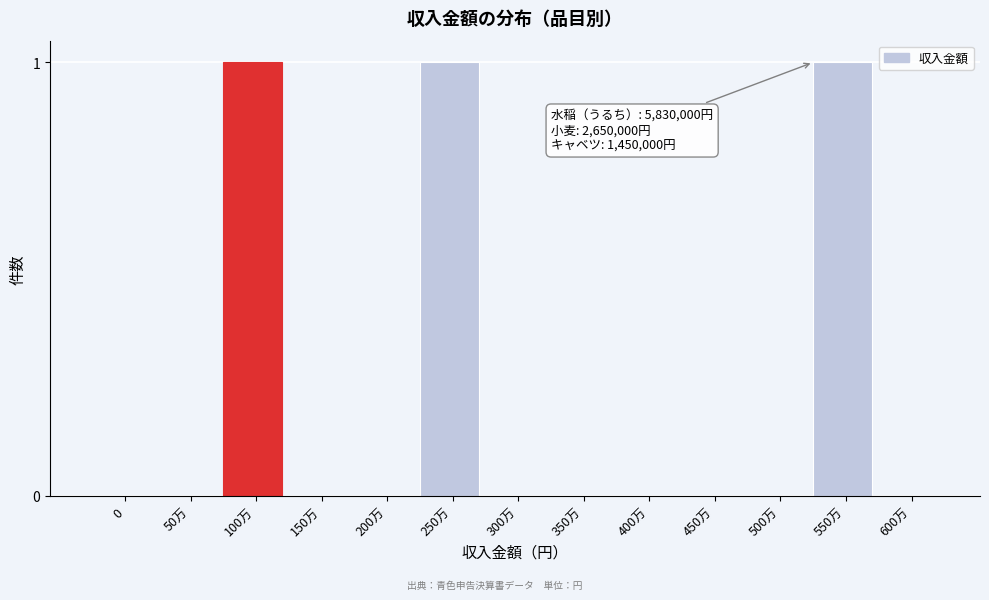

Reading right to left, list all the values displayed in this chart.

600万=0	550万=1	500万=0	450万=0	400万=0	350万=0	300万=0	250万=1	200万=0	150万=0	100万=1	50万=0	0=0